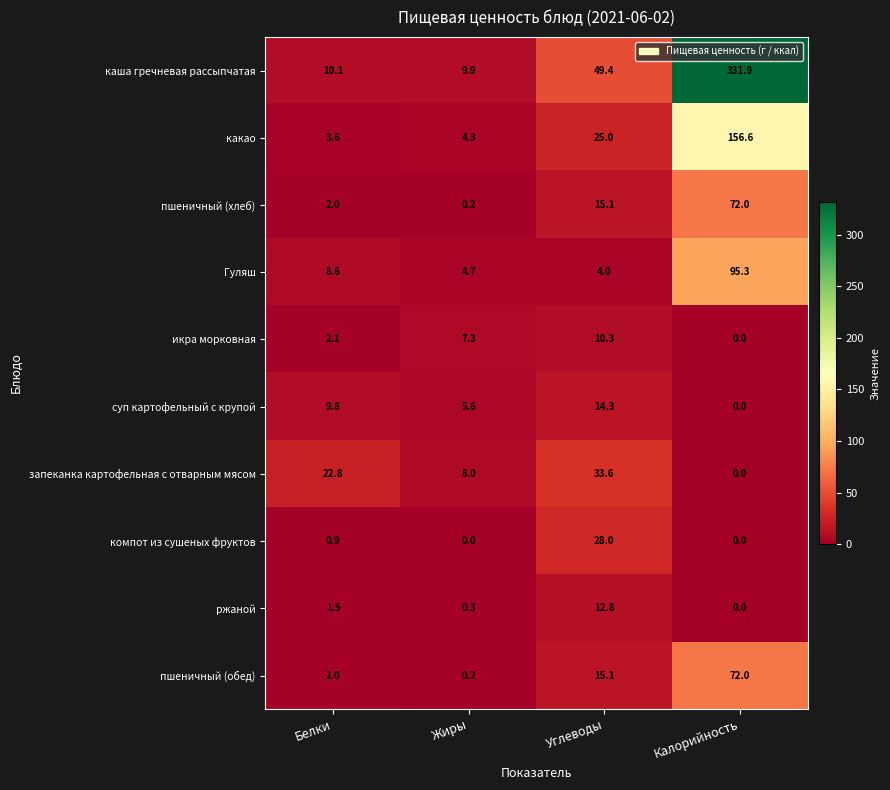

Which series has the largest total across all categories?

каша гречневая рассыпчатая